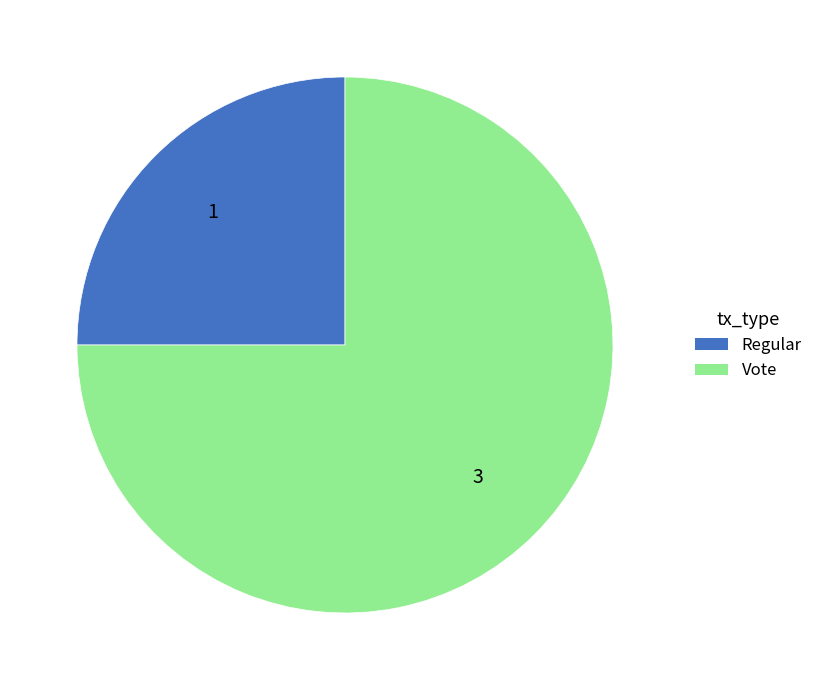

Rank the categories by value from highest to lowest.

Vote, Regular